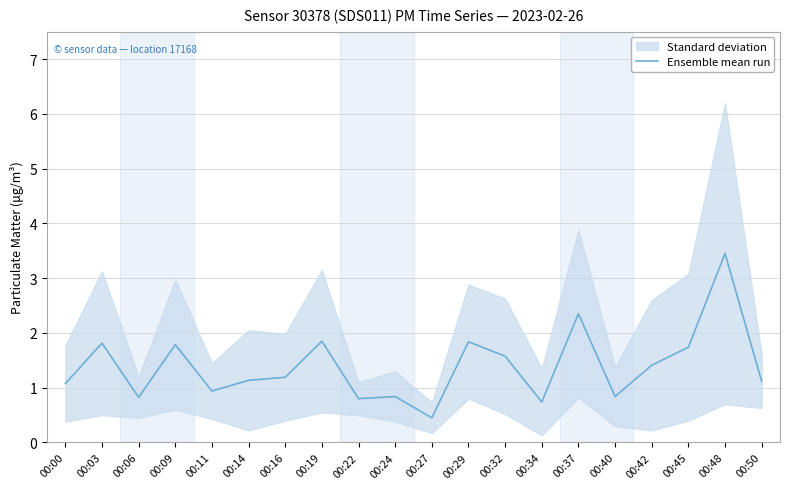

Reading left to right, what are all the values shown in this chart?

00:00=1.1	00:03=1.8	00:06=0.8	00:09=1.8	00:11=0.9	00:14=1.1	00:16=1.2	00:19=1.9	00:22=0.8	00:24=0.8	00:27=0.5	00:29=1.8	00:32=1.6	00:34=0.7	00:37=2.4	00:40=0.8	00:42=1.4	00:45=1.7	00:48=3.5	00:50=1.1